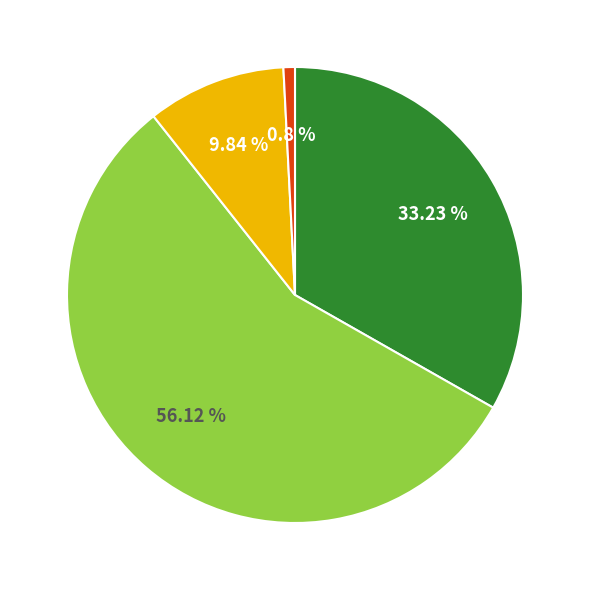

Does any single category account for the majority?

Yes